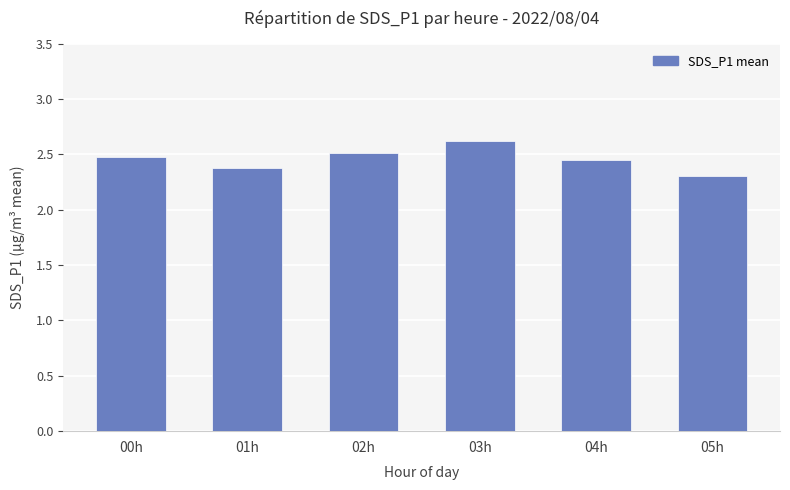

Are the bars horizontal?

No